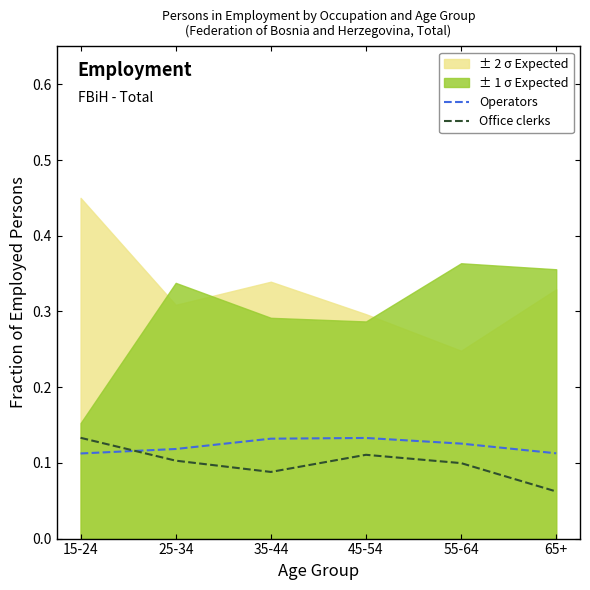

Reading left to right, list all the values displayed in this chart.

Operators: 0.1	0.1	0.1	0.1	0.1	0.1
Office clerks: 0.1	0.1	0.1	0.1	0.1	0.1